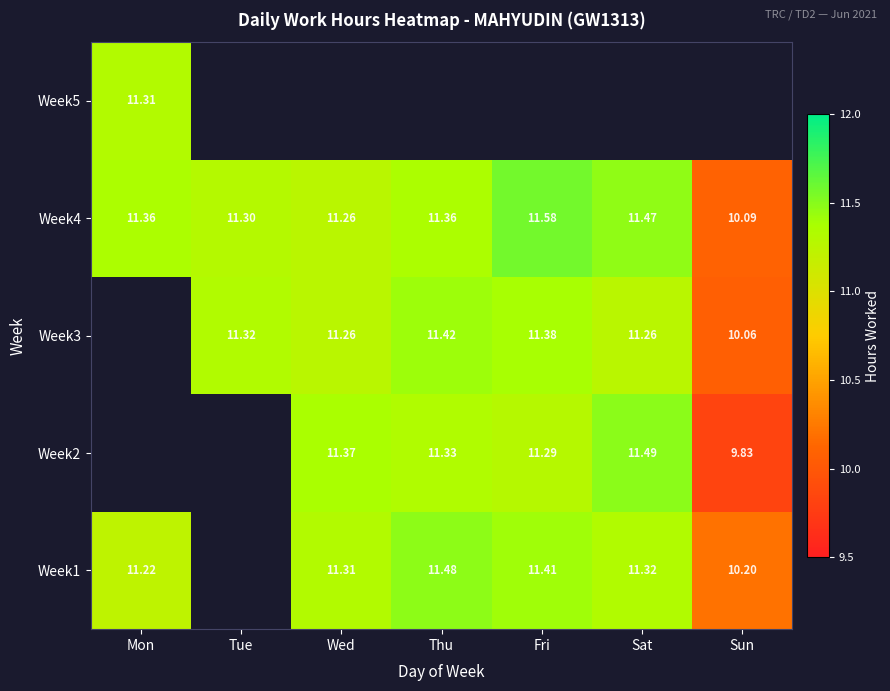

Where is Week4 nearest to the value 10?

Sun